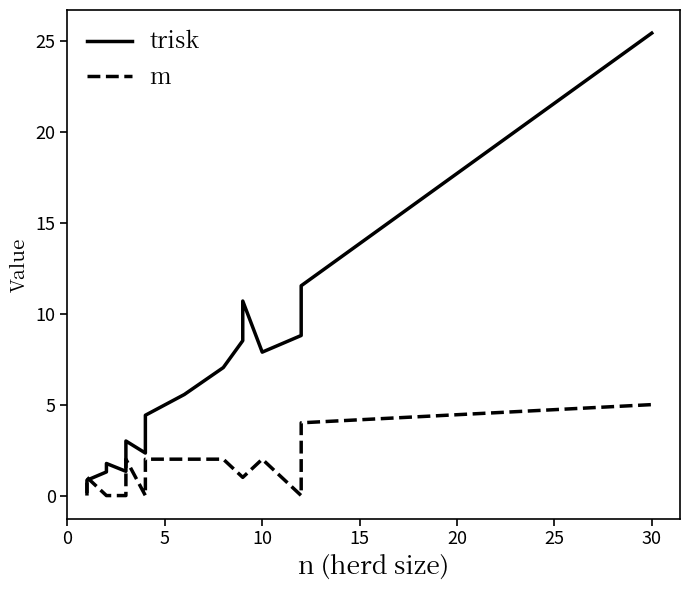

Reading left to right, transcribe all the data shown in this chart.

trisk: 0.2	0.8	1.3	1.8	1.3	2.4	3.0	3.0	2.3	3.5	4.0	4.4	5.6	7.0	8.5	10.7	7.9	8.8	11.5	25.4
m: 0.0	1.0	0.0	0.0	0.0	0.0	2.0	2.0	0.0	0.0	1.0	2.0	2.0	2.0	1.0	1.0	2.0	0.0	4.0	5.0